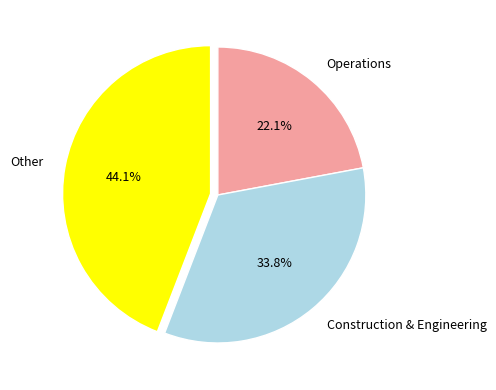

How many slices are in this pie chart?

3